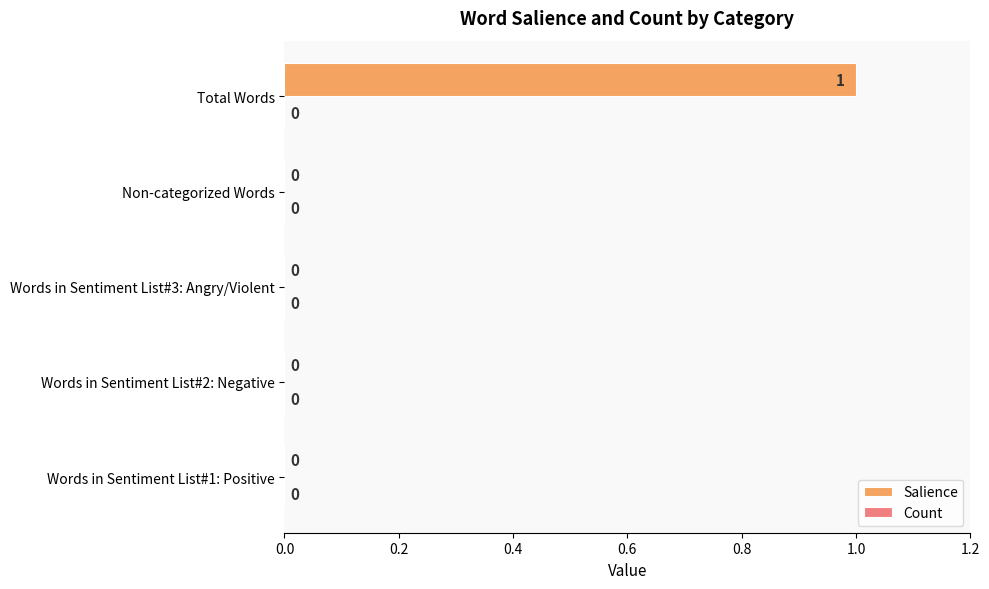

Reading bottom to top, extract all data points from this chart.

Words in Sentiment List#1: Positive=0	Words in Sentiment List#2: Negative=0	Words in Sentiment List#3: Angry/Violent=0	Non-categorized Words=0	Total Words=1